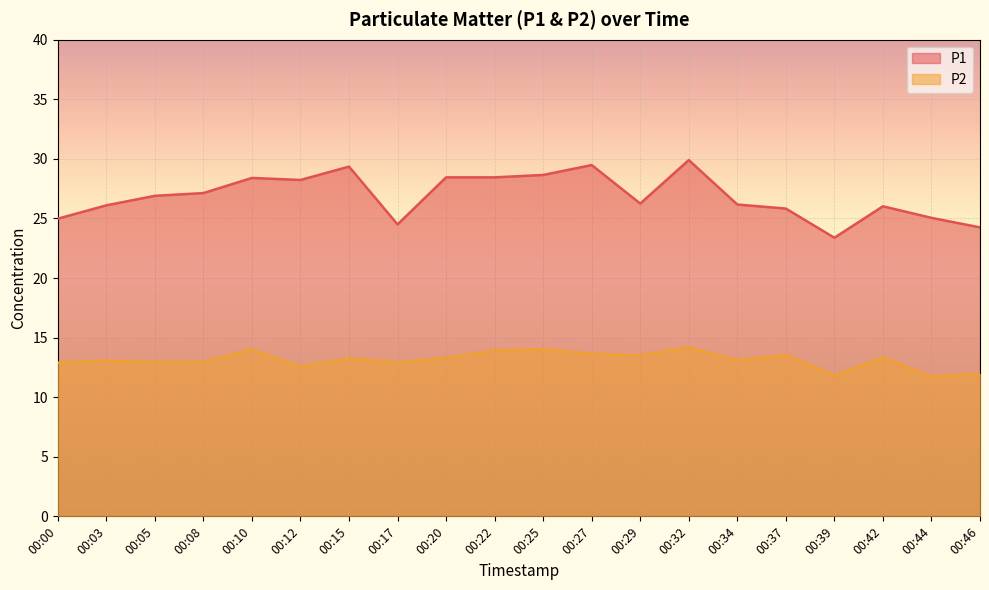

At which category does P1 reach its first local valley?

00:12